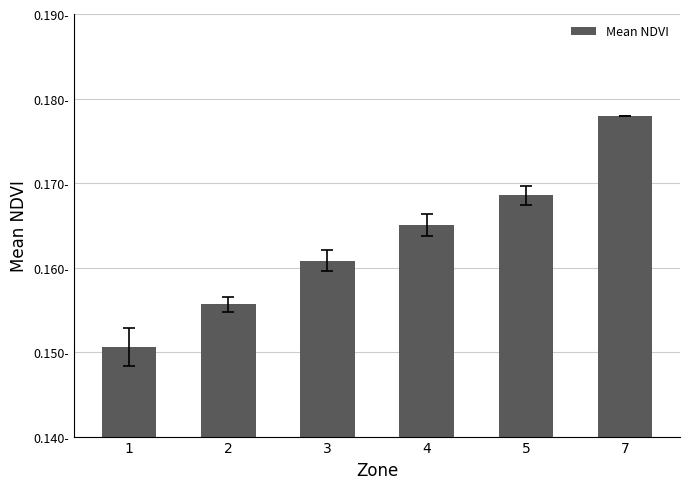

Where is the data nearest to the value 0?

1